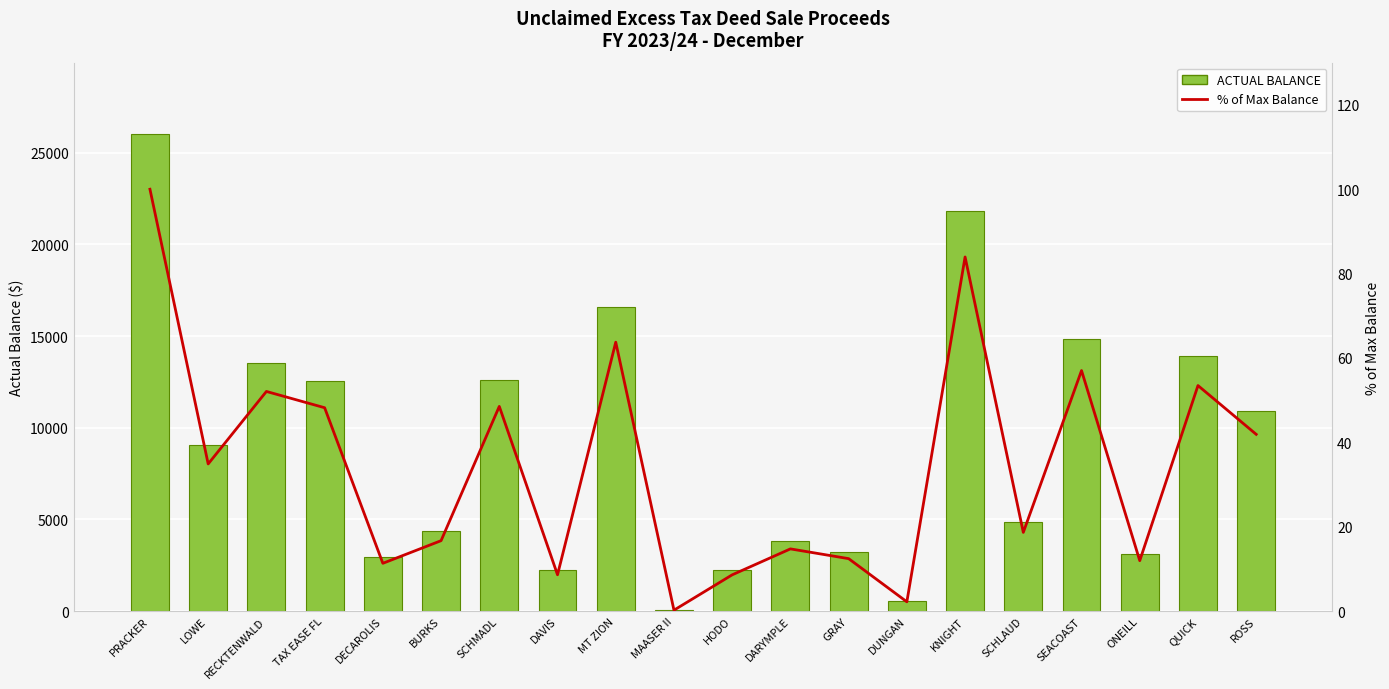

Count the number of categories in the chart.

20